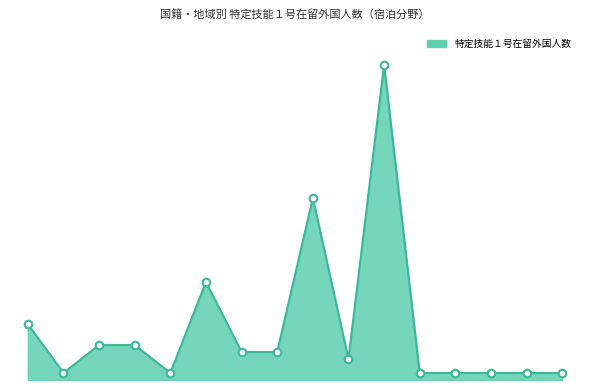

Does the chart have visible grid lines?

No